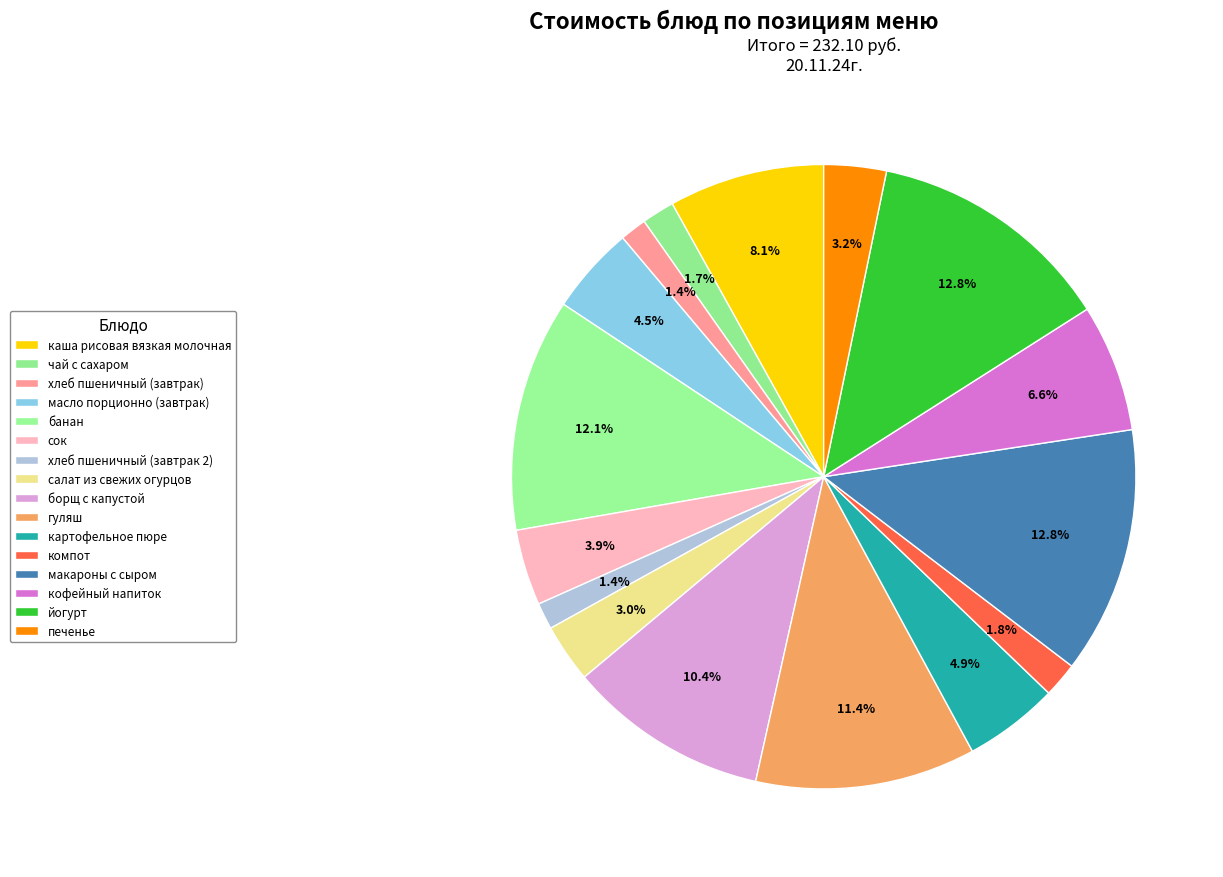

Count the number of slices in the pie.

16